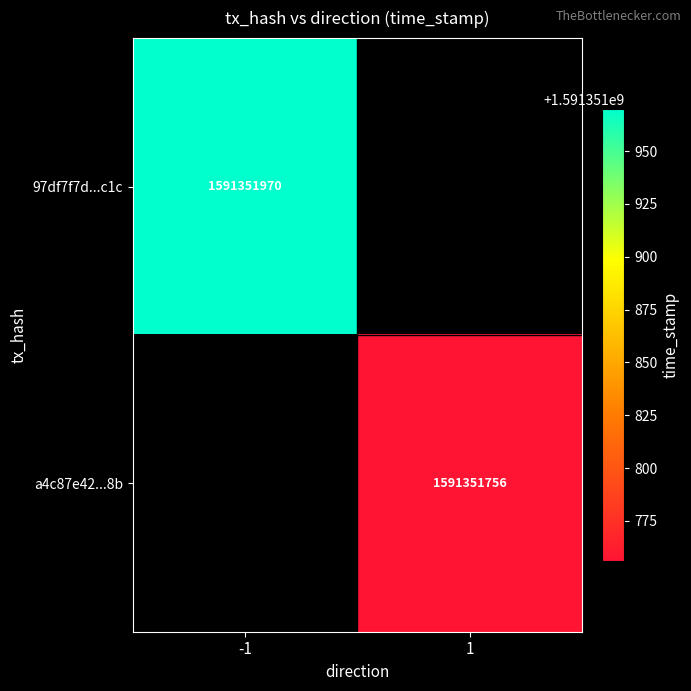

True or false: 97df7f7d30323445dc4fb0a274eec60f0255c1c has a value of 0 at 0.

False